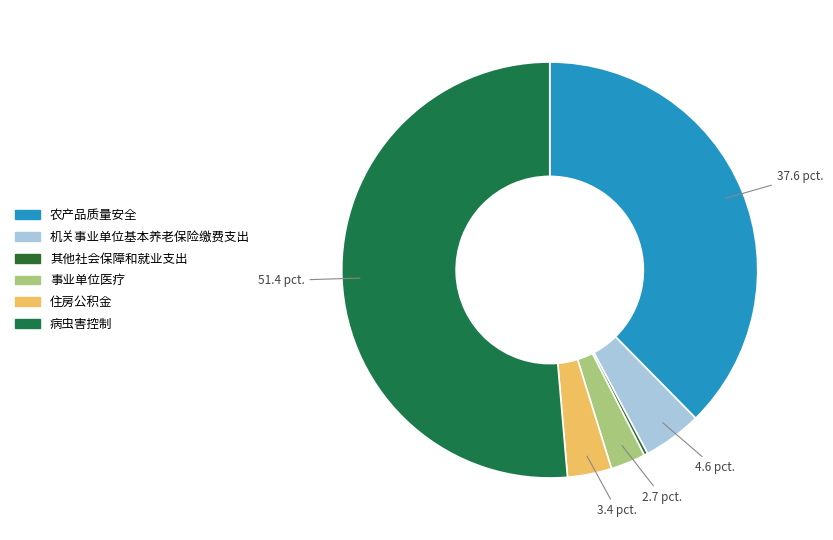

Which slice represents more than half of the pie?

病虫害控制